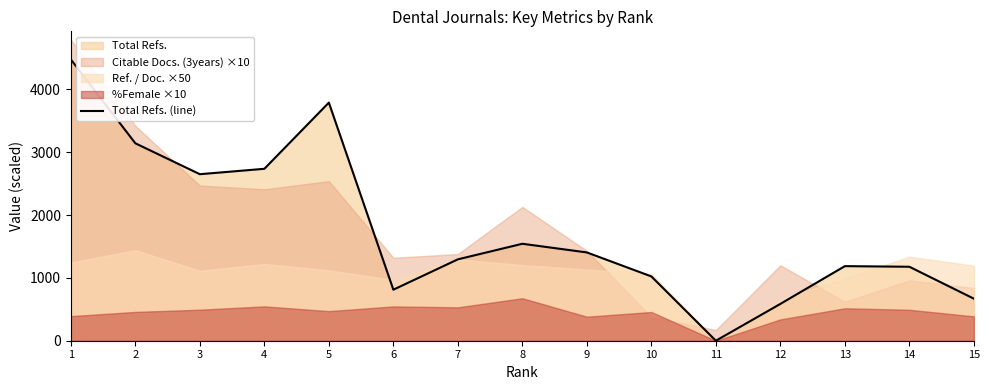

Reading right to left, list all the values displayed in this chart.

15=669	14=1177	13=1187	12=586	11=0	10=1023	9=1405	8=1543	7=1295	6=812	5=3789	4=2736	3=2650	2=3142	1=4476